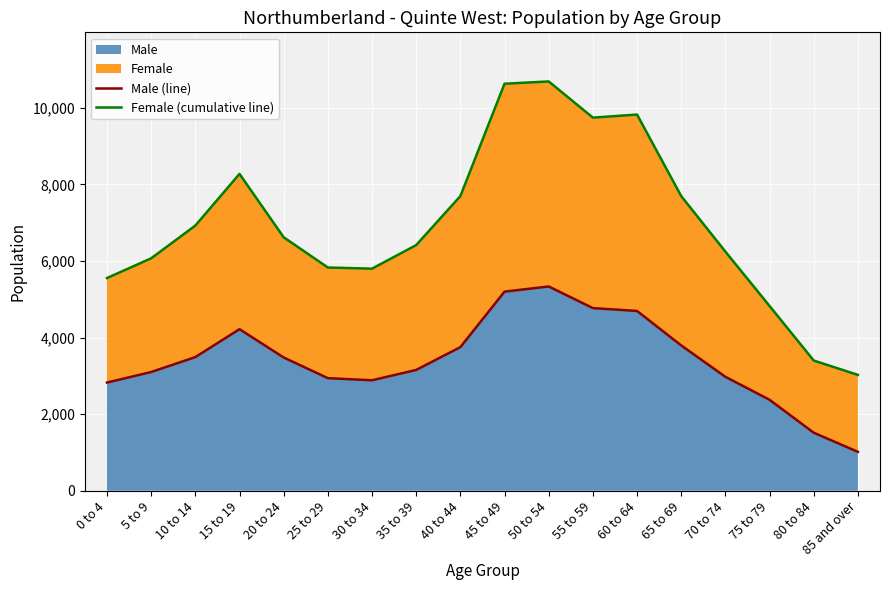

Reading left to right, list all the values displayed in this chart.

Male (line): 2825	3100	3490	4220	3480	2940	2885	3155	3750	5200	5335	4770	4695	3795	2975	2375	1515	1015
Female (cumulative line): 5555	6070	6925	8275	6620	5830	5800	6415	7695	10630	10690	9745	9825	7695	6245	4825	3400	3025